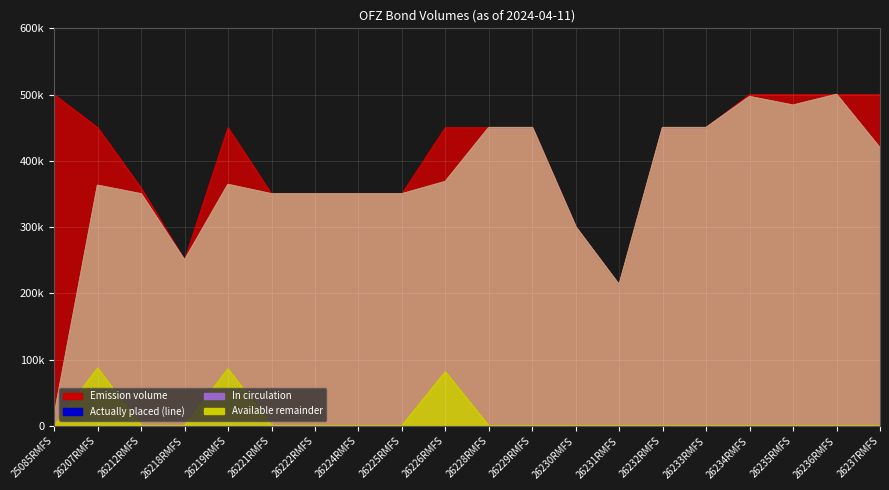

True or false: Available remainder and Actually placed cross at least once.

False